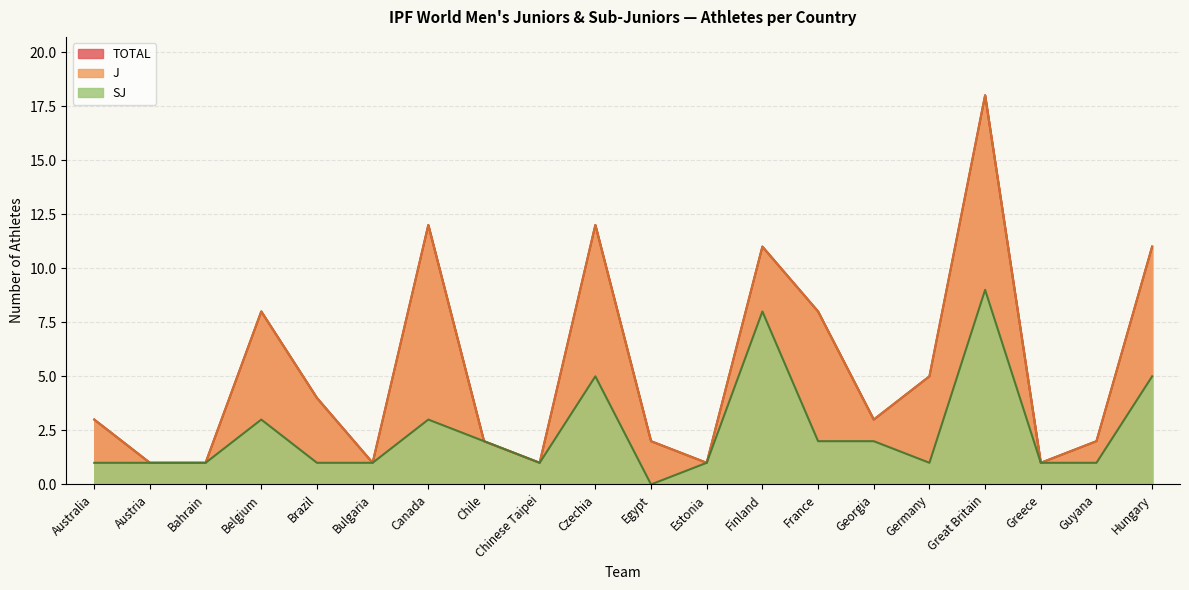

At which category does TOTAL reach its first local peak?

Belgium